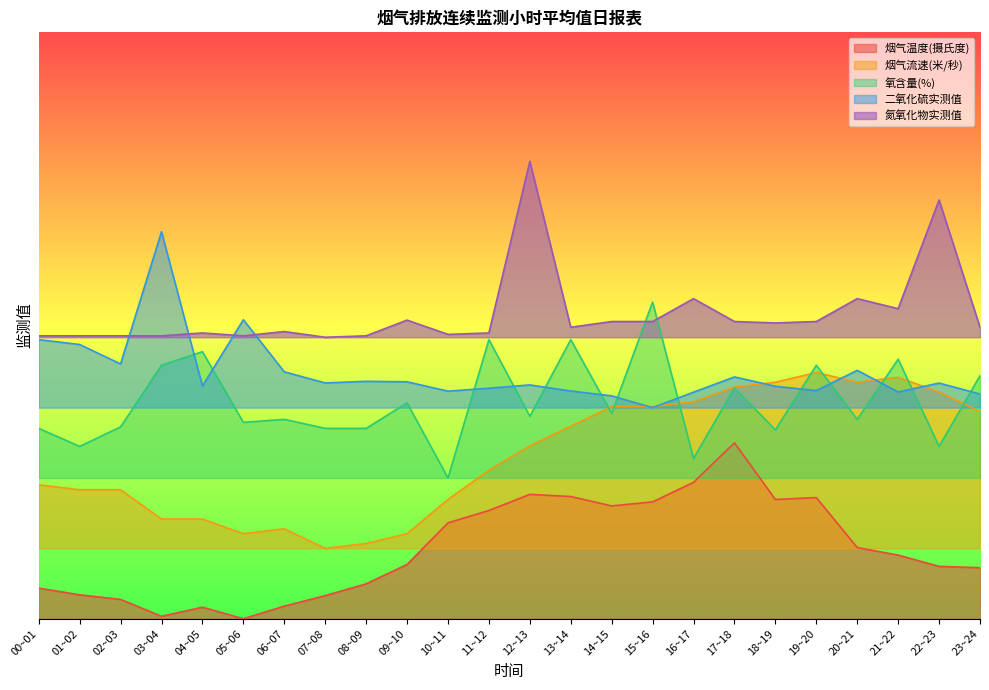

Reading left to right, list all the values displayed in this chart.

烟气温度(摄氏度): 2.6	2.0	1.6	0.2	1.0	0.0	1.1	2.0	3.0	4.6	8.2	9.2	10.6	10.4	9.6	10.0	11.6	15.0	10.2	10.3	6.1	5.4	4.5	4.4
烟气流速(米/秒): 11.4	11.0	11.0	8.5	8.5	7.2	7.7	6.0	6.4	7.2	10.2	12.7	14.7	16.4	18.1	18.1	18.5	19.7	20.2	21.0	20.2	20.6	19.3	17.7
氧含量(%): 16.2	14.7	16.4	21.6	22.8	16.7	17.0	16.2	16.2	18.4	12.0	23.8	17.3	23.8	17.5	27.0	13.7	19.7	16.1	21.6	17.0	22.1	14.7	20.7
二氧化硫实测值: 23.8	23.4	21.7	33.0	19.8	25.5	21.1	20.1	20.2	20.2	19.4	19.7	19.9	19.4	19.0	18.0	19.3	20.6	19.8	19.5	21.2	19.3	20.1	19.2
氮氧化物实测值: 24.1	24.1	24.1	24.1	24.4	24.1	24.5	24.0	24.1	25.5	24.2	24.4	39.0	24.9	25.3	25.3	27.3	25.3	25.2	25.3	27.3	26.4	35.7	24.9